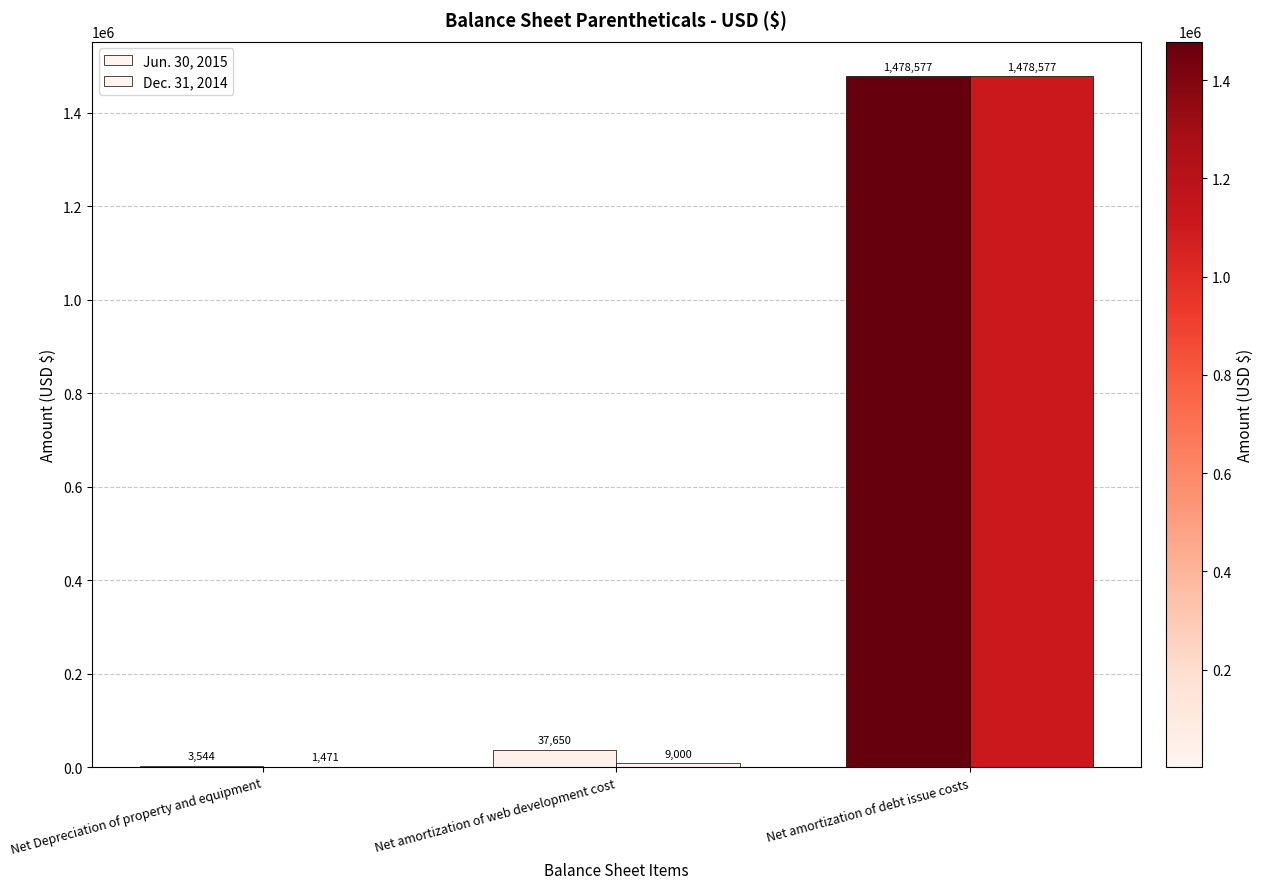

At which label does Dec. 31, 2014 reach its minimum?

Net Depreciation of property and equipment